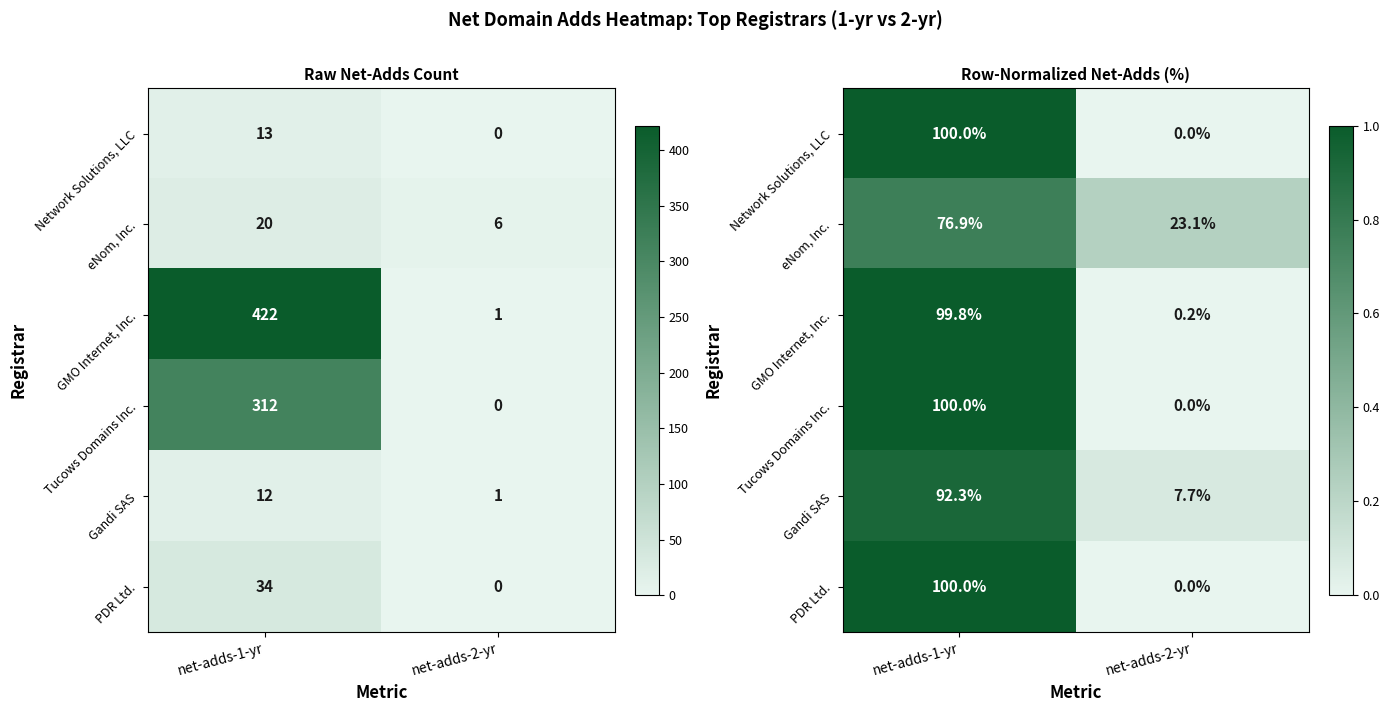

Is it true that Gandi SAS equals 0.0 at net-adds-2-yr?

False